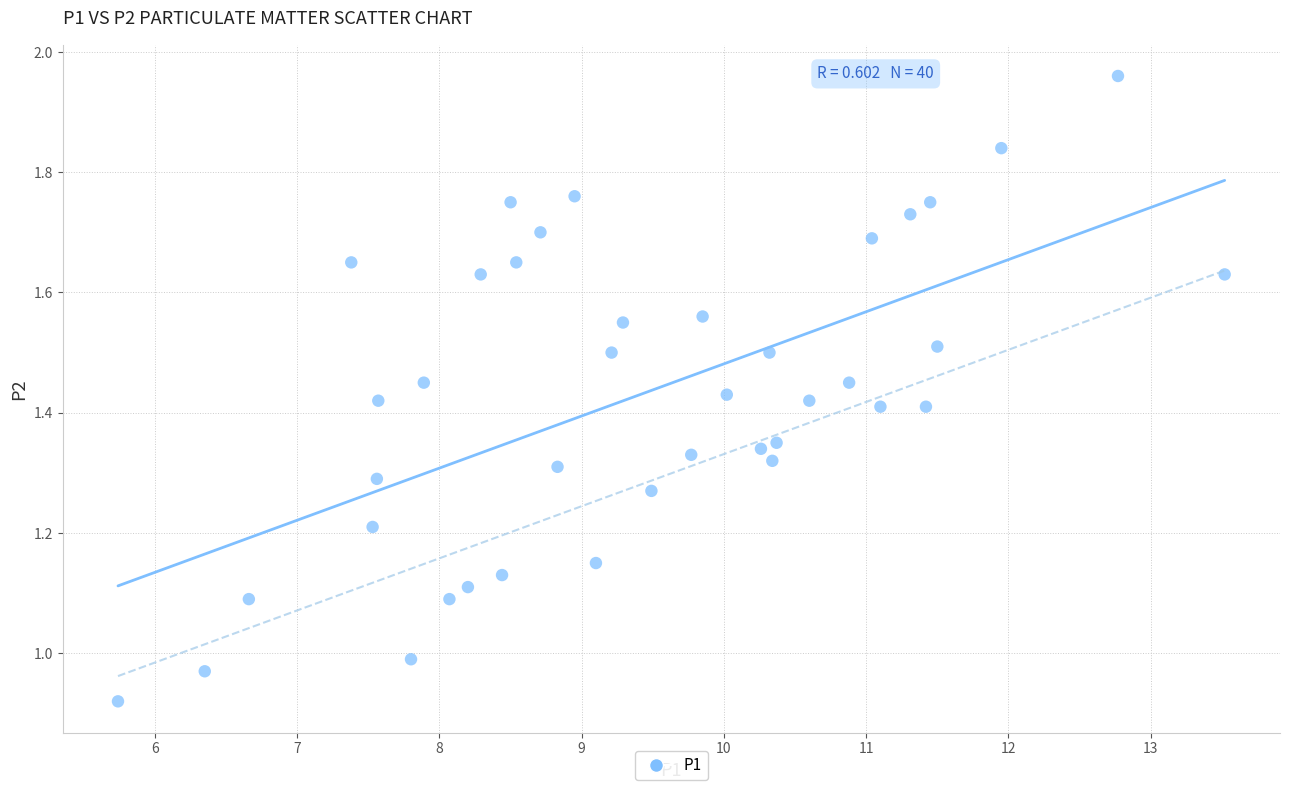

What is the range of X values (max minus min)?

7.8